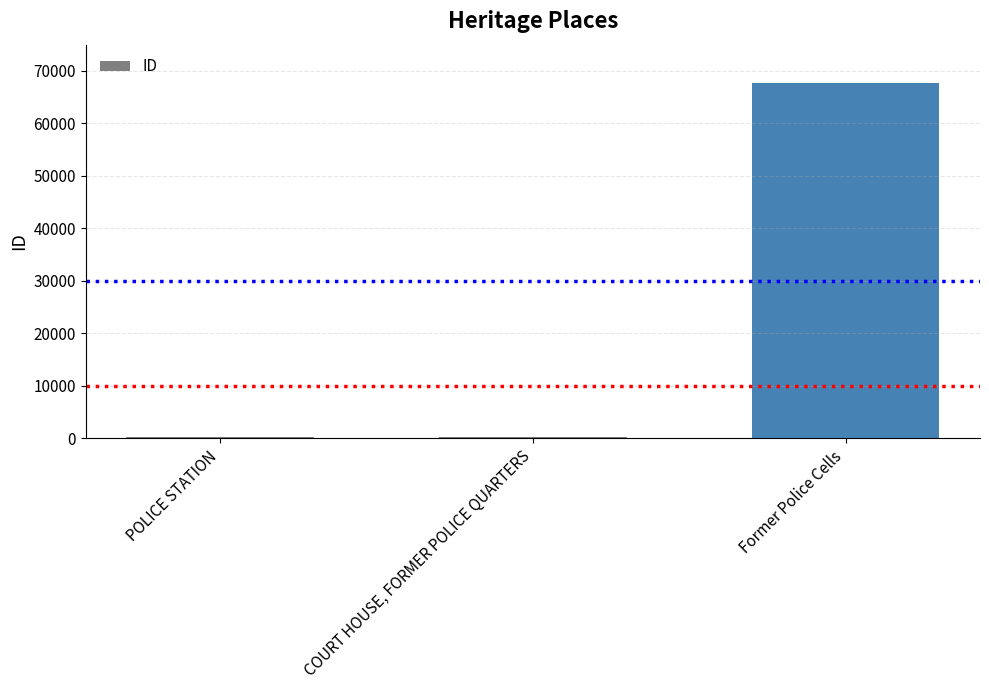

What value does the data have at COURT HOUSE, FORMER POLICE QUARTERS, to the nearest 100?

300